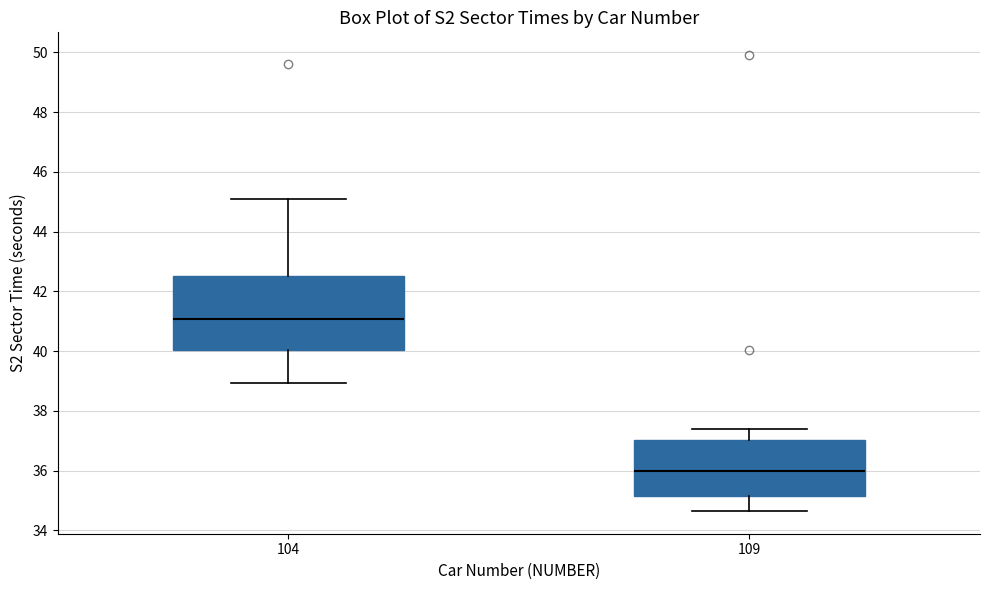

Reading left to right, transcribe this box plot: for each box, give where its median line is, the range the box spans, and where its two whiskers end, as read against the y-axis. The values are not printed on the chart, so give them approximately, as read against the axis.

104: median 41.0, box 40.0 to 42.4, whiskers 39.0 to 45.0
109: median 36.0, box 35.2 to 37.0, whiskers 34.6 to 37.4